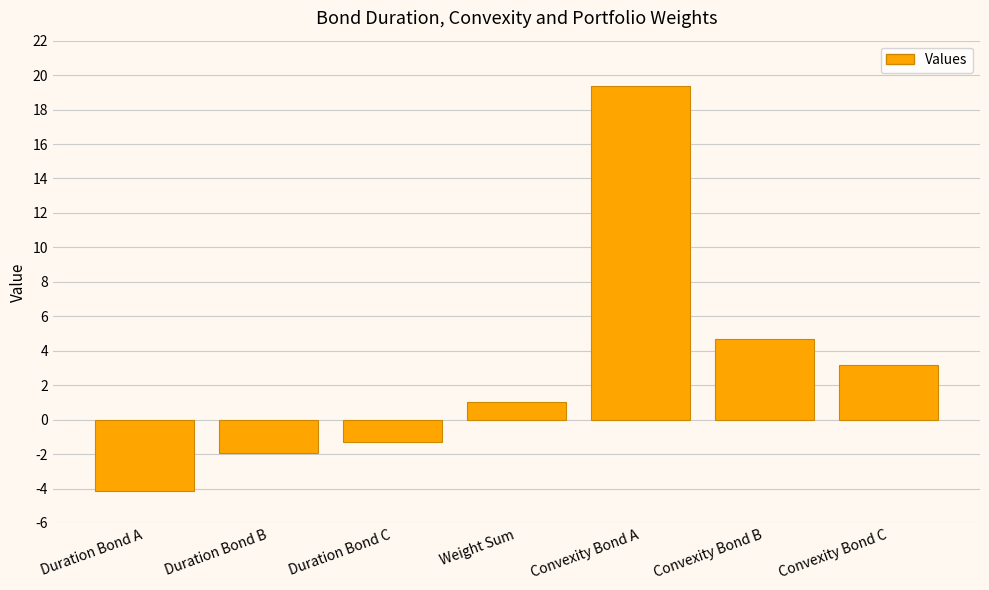

At which label is the value closest to 7?

Convexity Bond B